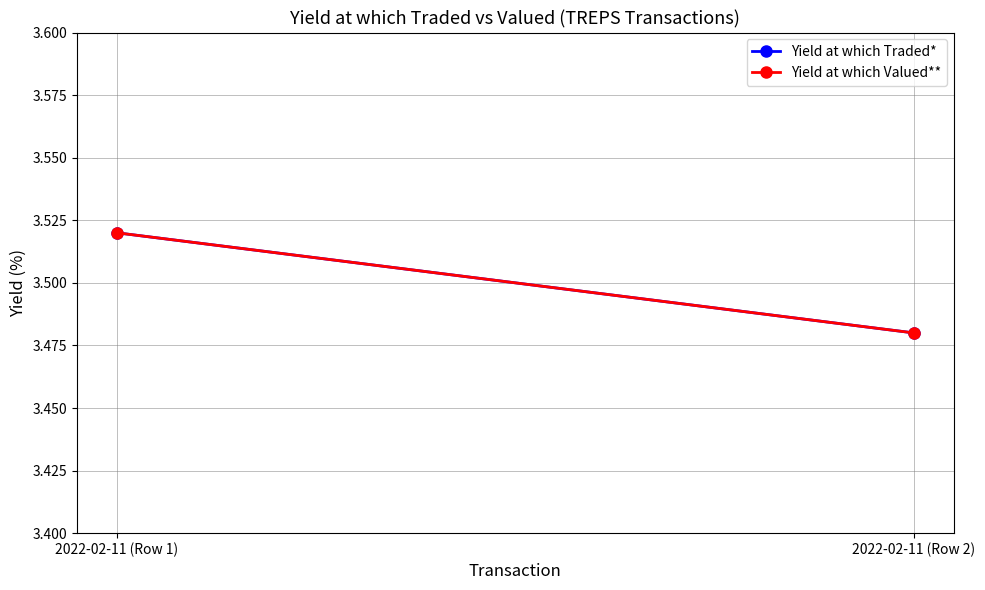

At how many categories does at least one series exceed 3?

2